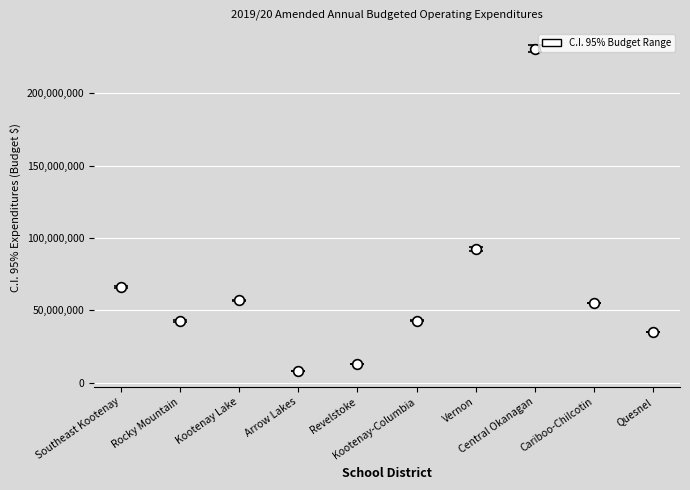

Is the value of Total Budgeted Expenditures at Central Okanagan greater than the value of Operating Expenditures at Kootenay-Columbia?

Yes